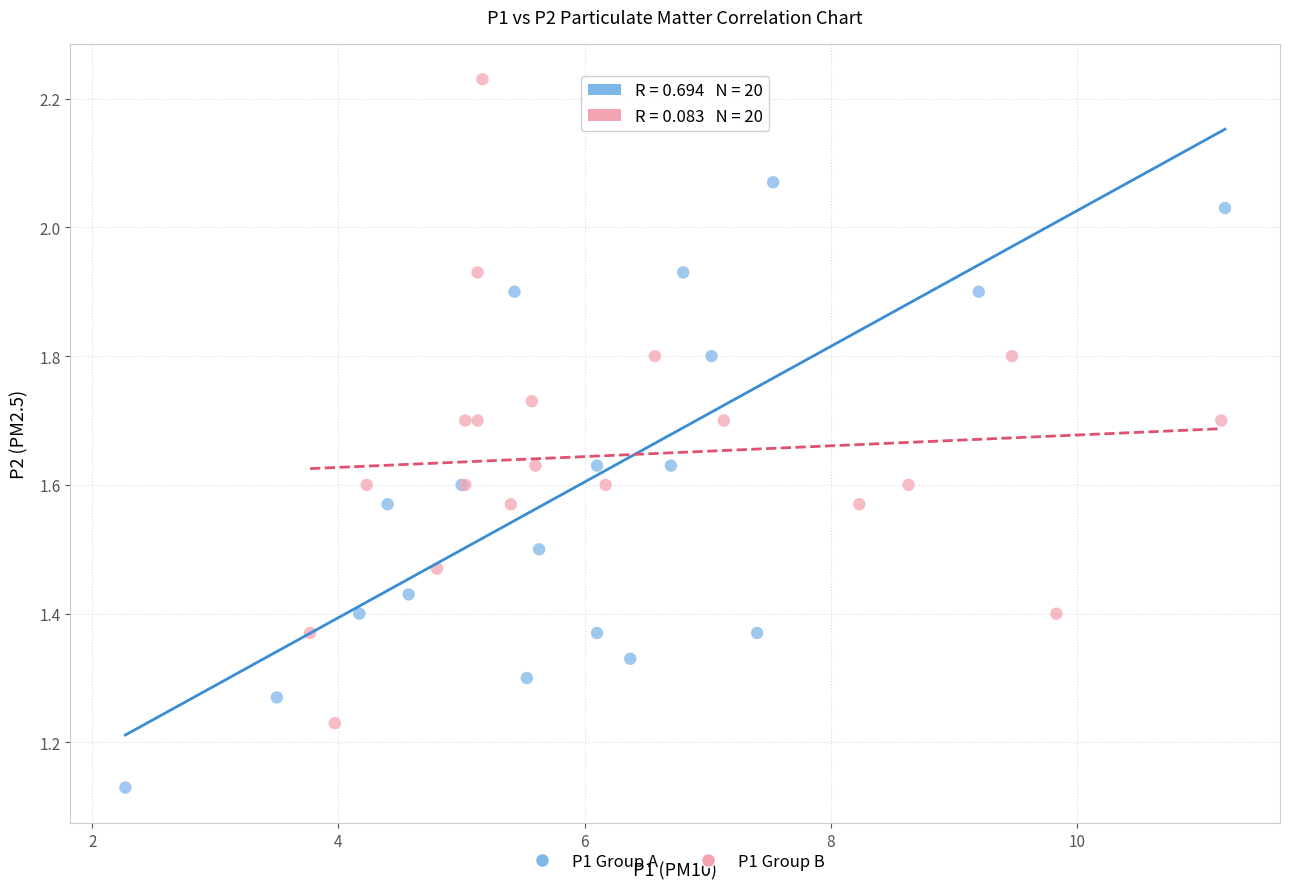

Which series reaches the maximum Y coordinate?

P1 Group B